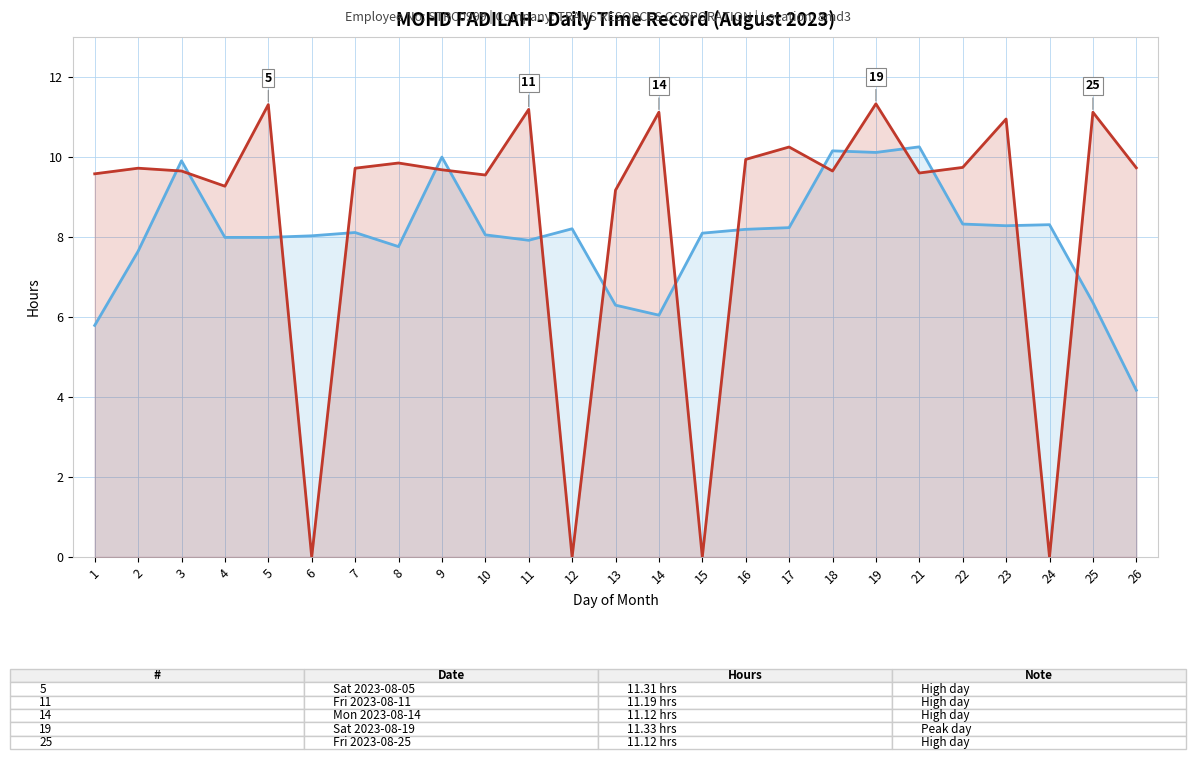

True or false: Rolling Average (5-day) Hours Worked has a value of 3.6 at 18.

False